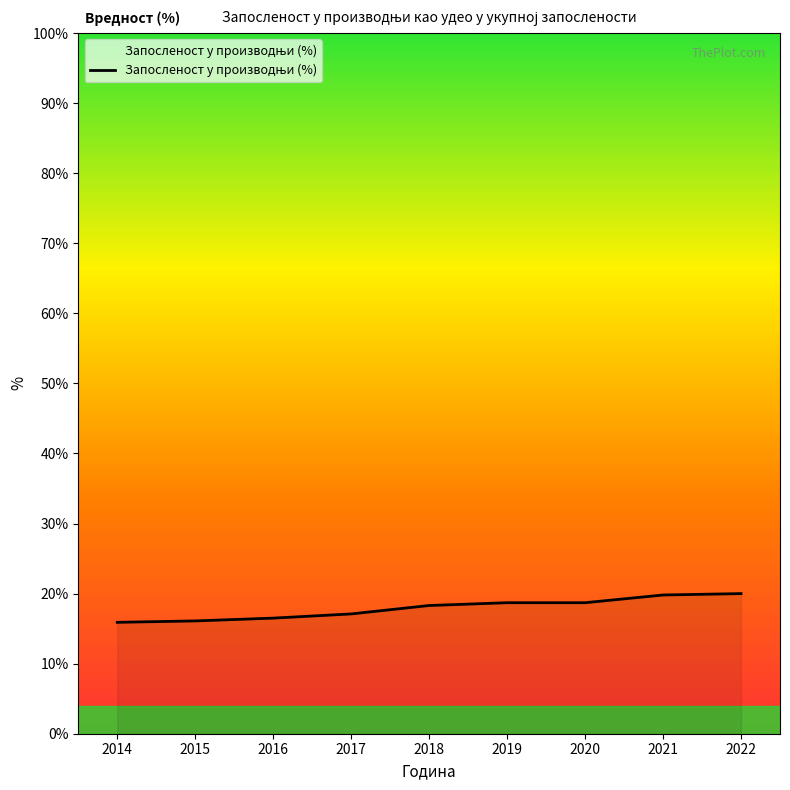

How many distinct data groups are displayed?

1